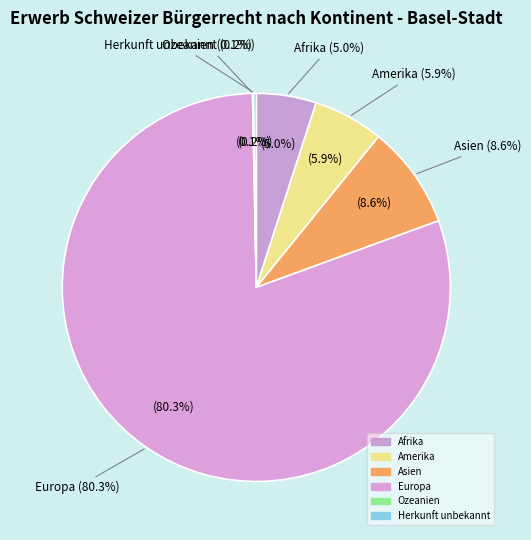

To the nearest percent, what percentage of the pie is Europa?

80%